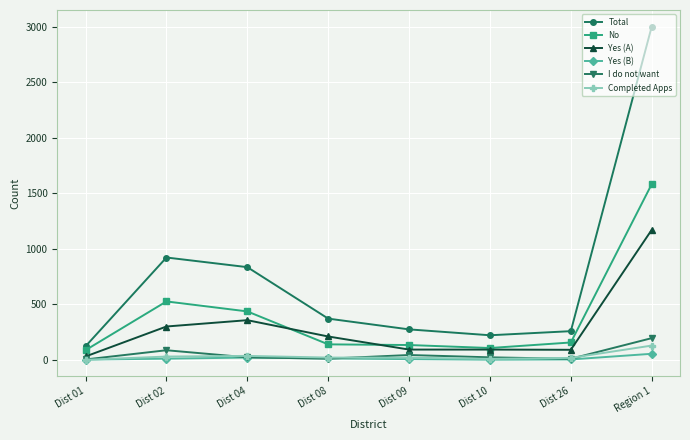

What is the difference between the No values at Dist 04 and Dist 08?

297